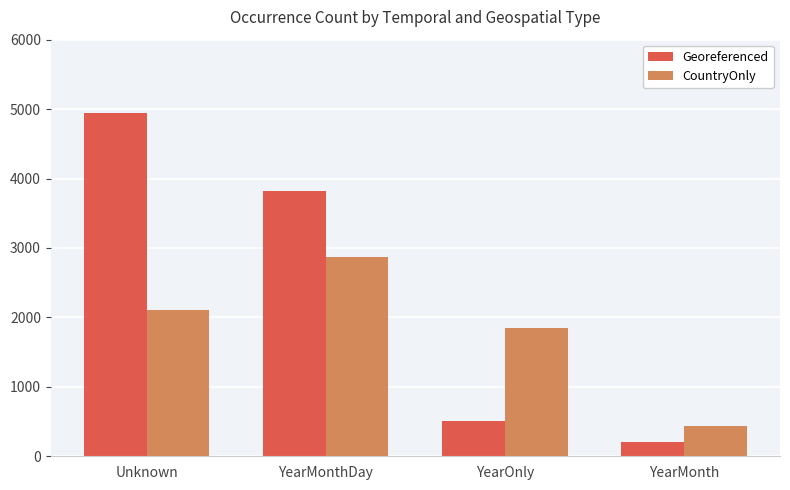

Reading left to right, extract all data points from this chart.

Georeferenced: Unknown=4947	YearMonthDay=3821	YearOnly=512	YearMonth=210
CountryOnly: Unknown=2103	YearMonthDay=2876	YearOnly=1843	YearMonth=431